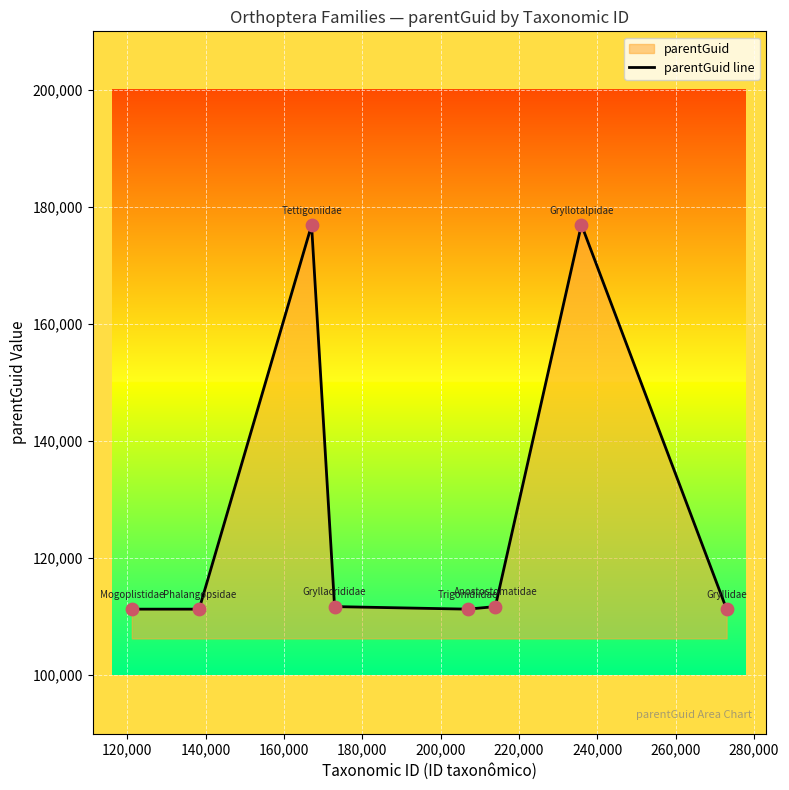

What is the sum of all values?

1022407